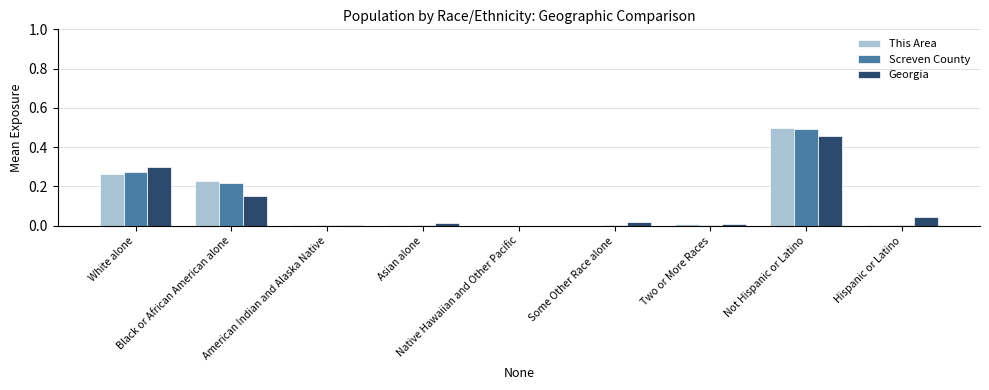

How many groups of bars are there?

9